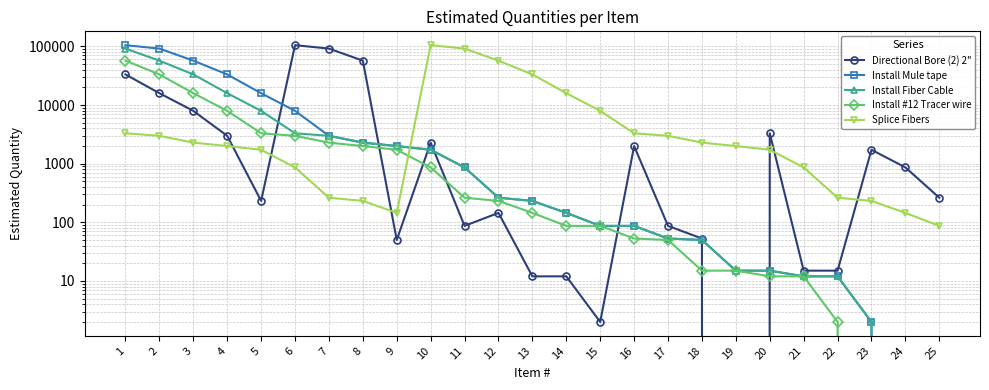

Reading left to right, transcribe all the data shown in this chart.

Directional Bore (2) 2": 1=33293.9	2=15933.1	3=7966.6	4=2987.5	5=232.0	6=104993.0	7=91841.0	8=57193.6	9=50.0	10=2287.8	11=87.0	12=145.0	13=12.0	14=12.0	15=2.0	16=2000.0	17=87.0	18=53.0	19=0.0	20=3300.0	21=15.0	22=15.0	23=1728.0	24=864.0	25=263.0
Install Mule tape: 1=104993.0	2=91841.0	3=57193.6	4=33293.9	5=15933.1	6=7966.6	7=2987.5	8=2287.8	9=2000.0	10=1728.0	11=864.0	12=263.0	13=232.0	14=145.0	15=87.0	16=87.0	17=53.0	18=50.0	19=15.0	20=15.0	21=12.0	22=12.0	23=2.0	24=0.0	25=0.0
Install Fiber Cable: 1=91841.0	2=57193.6	3=33293.9	4=15933.1	5=7966.6	6=3300.0	7=2987.5	8=2287.8	9=2000.0	10=1728.0	11=864.0	12=263.0	13=232.0	14=145.0	15=87.0	16=87.0	17=53.0	18=50.0	19=15.0	20=15.0	21=12.0	22=12.0	23=2.0	24=0.0	25=0.0
Install #12 Tracer wire: 1=57193.6	2=33293.9	3=15933.1	4=7966.6	5=3300.0	6=2987.5	7=2287.8	8=2000.0	9=1728.0	10=864.0	11=263.0	12=232.0	13=145.0	14=87.0	15=87.0	16=53.0	17=50.0	18=15.0	19=15.0	20=12.0	21=12.0	22=2.0	23=0.0	24=0.0	25=0.0
Splice Fibers: 1=3300.0	2=2987.5	3=2287.8	4=2000.0	5=1728.0	6=864.0	7=263.0	8=232.0	9=145.0	10=104993.0	11=91841.0	12=57193.6	13=33293.9	14=15933.1	15=7966.6	16=3300.0	17=2987.5	18=2287.8	19=2000.0	20=1728.0	21=864.0	22=263.0	23=232.0	24=145.0	25=87.0